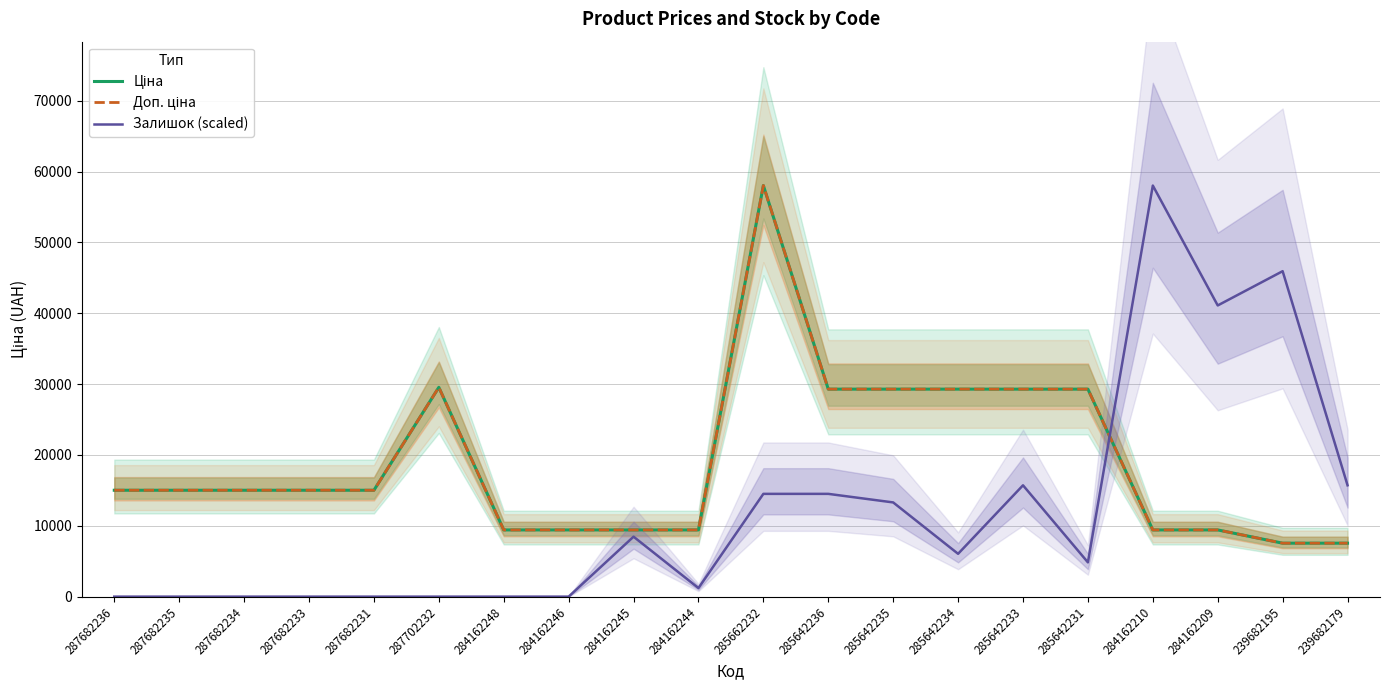

Which series has the largest range (max minus min)?

Залишок (scaled)